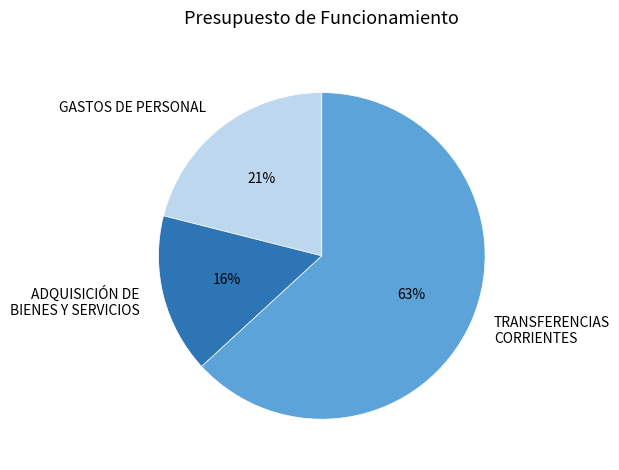

Which category has the smallest portion of the pie?

ADQUISICIÓN DE BIENES Y SERVICIOS